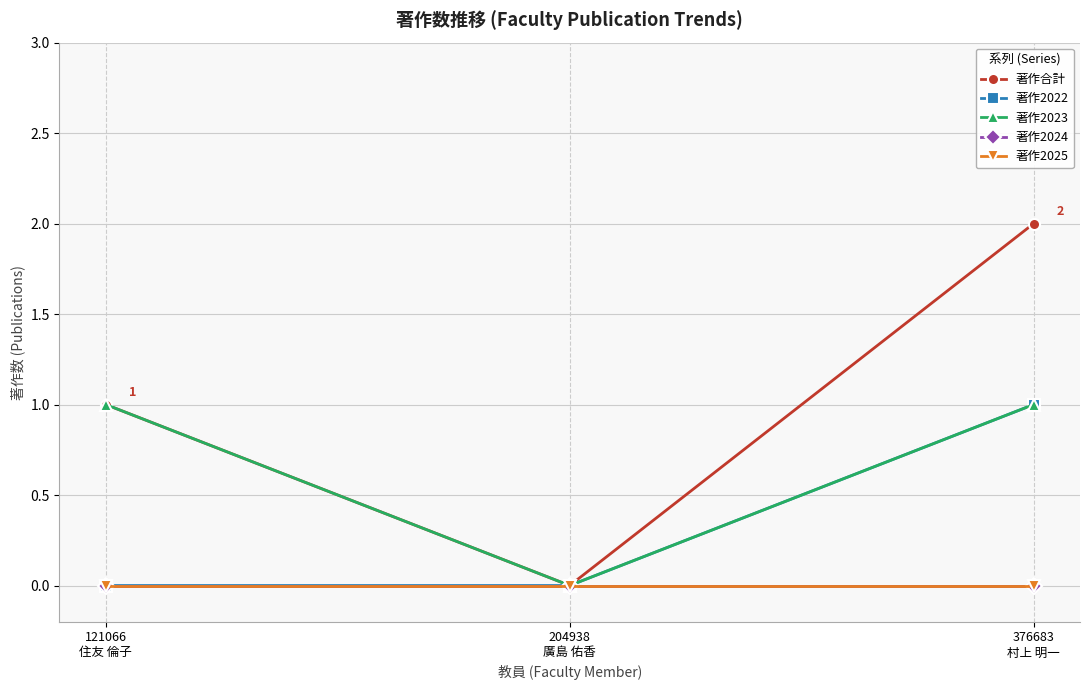

Reading left to right, extract all data points from this chart.

著作合計: 1	0	2
著作2022: 0	0	1
著作2023: 1	0	1
著作2024: 0	0	0
著作2025: 0	0	0